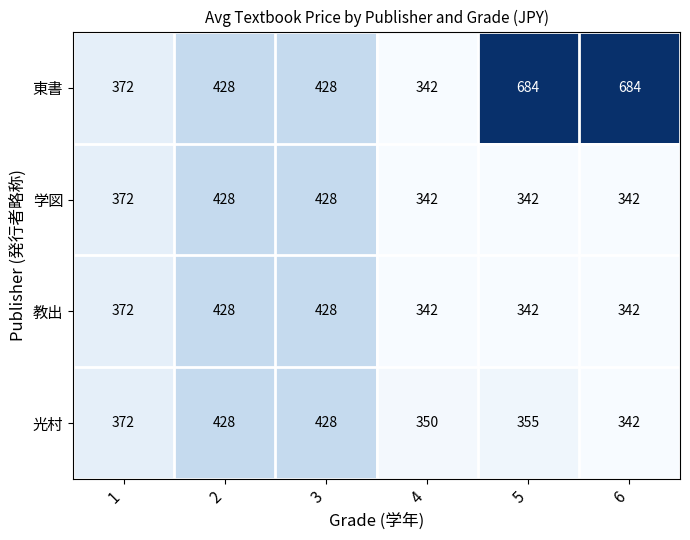

What is the difference between the maximum and minimum values in the 教出 series?

86